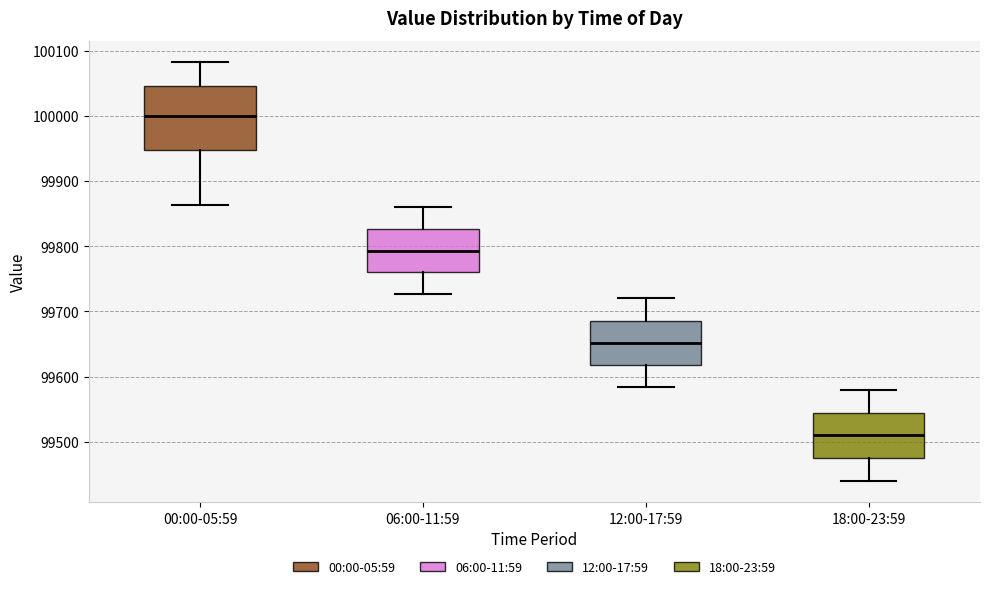

Reading left to right, transcribe this box plot: for each box, give where its median line is, the range the box spans, and where its two whiskers end, as read against the y-axis. The values are not printed on the chart, so give them approximately, as read against the axis.

00:00-05:59: median 100000, box 99950 to 100050, whiskers 99860 to 100080
06:00-11:59: median 99790, box 99760 to 99830, whiskers 99730 to 99860
12:00-17:59: median 99650, box 99620 to 99690, whiskers 99580 to 99720
18:00-23:59: median 99510, box 99470 to 99540, whiskers 99440 to 99580